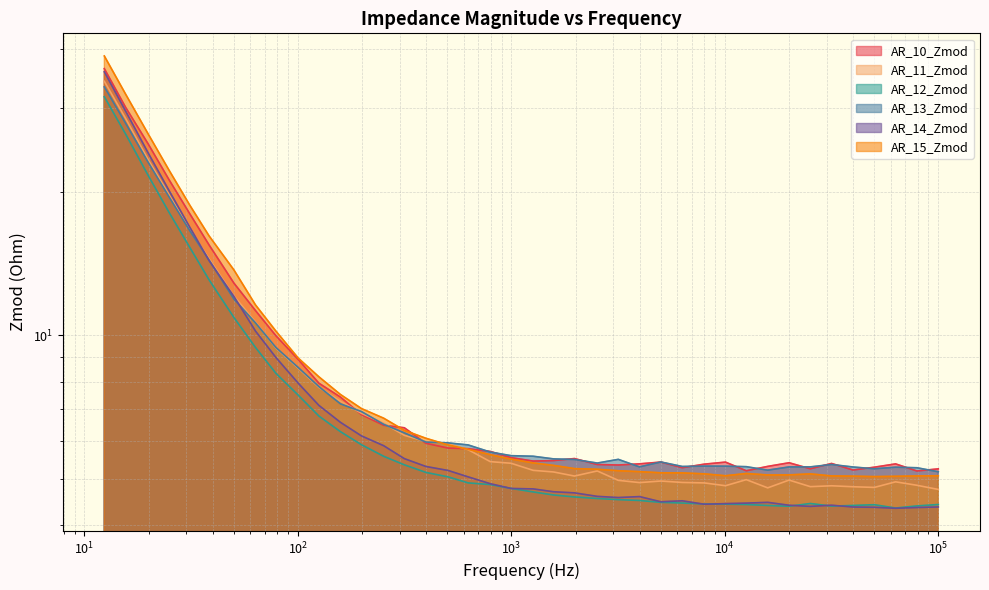

Between 10078.13 and 1265.625, which is larger?

1265.625